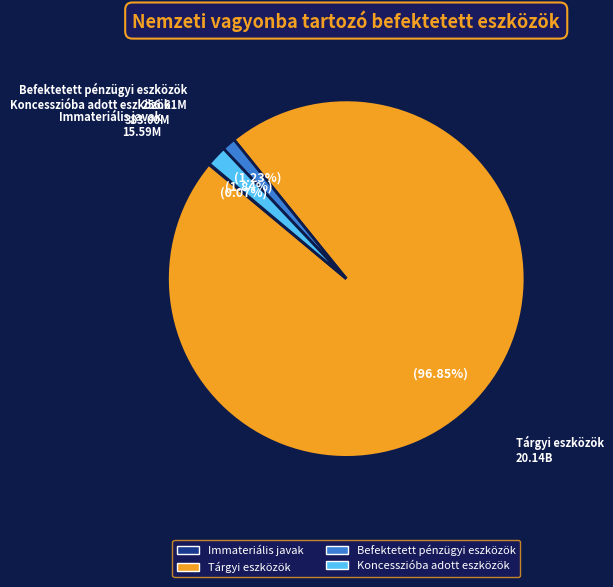

To the nearest percent, what percentage of the pie is Koncesszióba adott eszközök?

2%